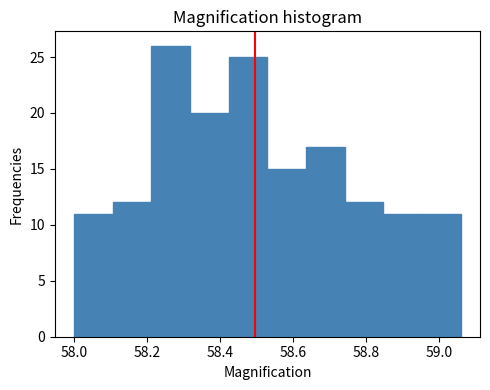

Over which range of the x-axis is the bar tallest?

58.212 to 58.318